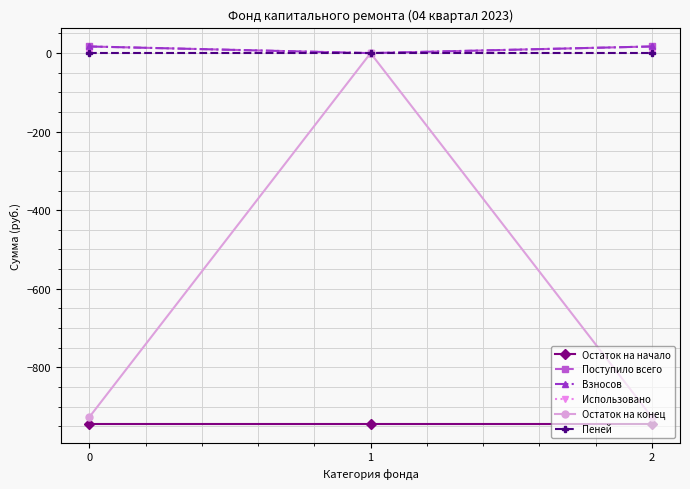

What is the value of the Взносов point at the 3rd from the left?

16.9